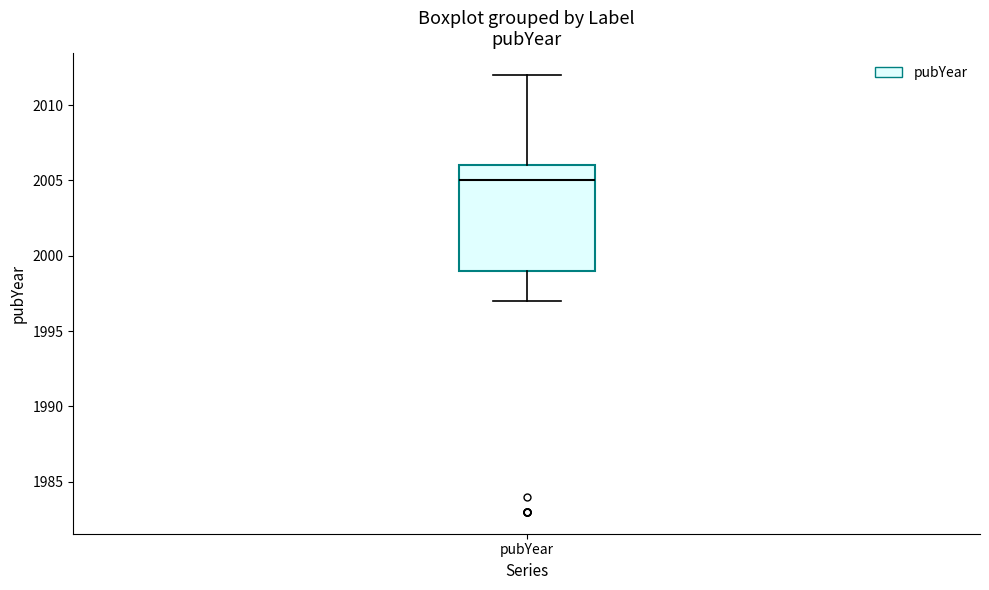

Transcribe this box plot: give where the median line is, the range the box spans, and where the two whiskers end, as read against the y-axis. The values are not printed on the chart, so give them approximately, as read against the axis.

median 2005, box 1999 to 2006, whiskers 1997 to 2012